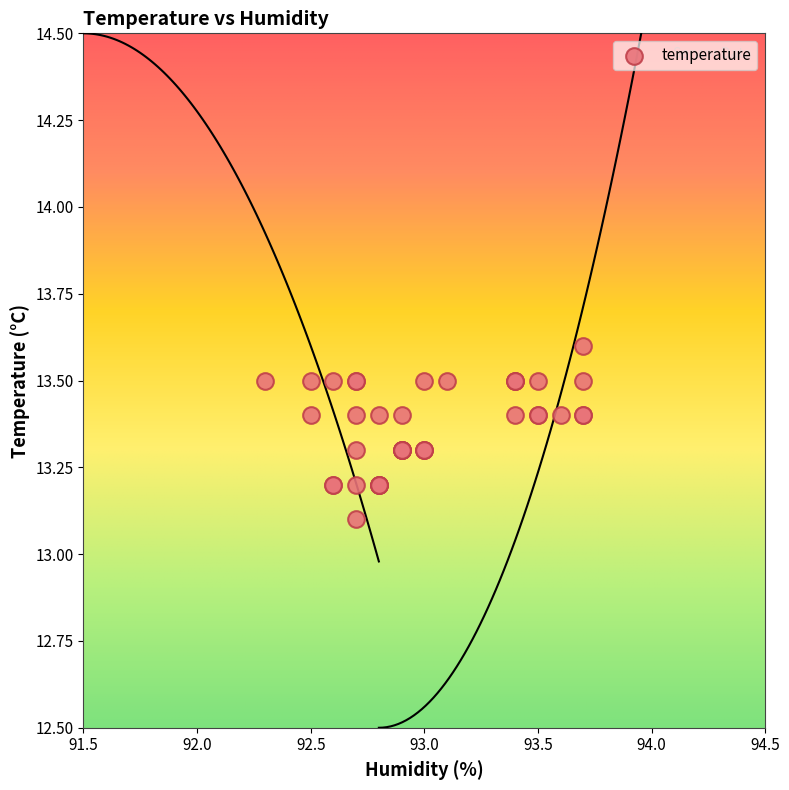

What Y value in the scatter plot is closest to 13?

13.1